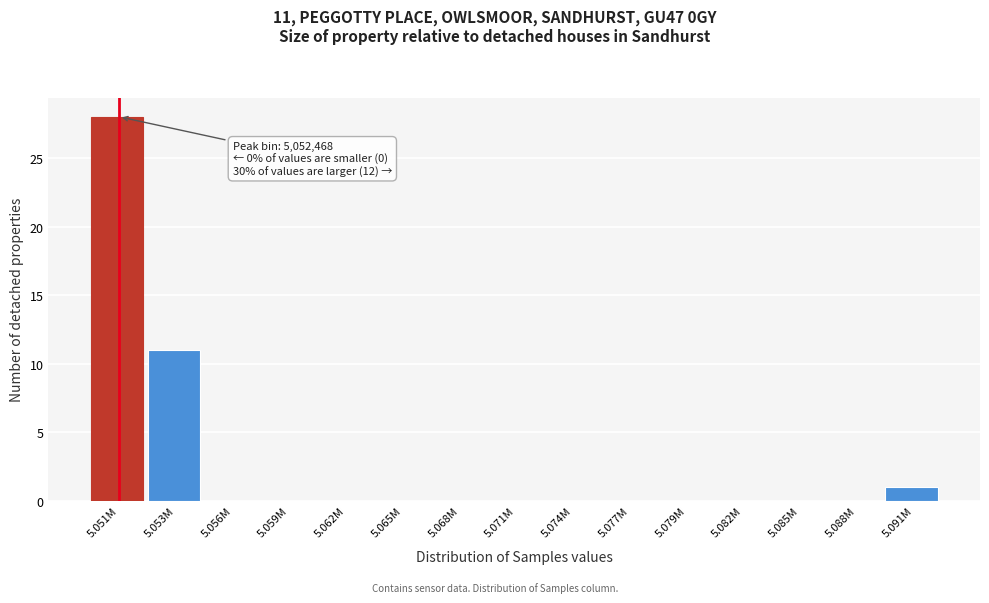

Reading left to right, what are all the values shown in this chart?

5.051M=28	5.053M=11	5.056M=0	5.059M=0	5.062M=0	5.065M=0	5.068M=0	5.071M=0	5.074M=0	5.077M=0	5.079M=0	5.082M=0	5.085M=0	5.088M=0	5.091M=1